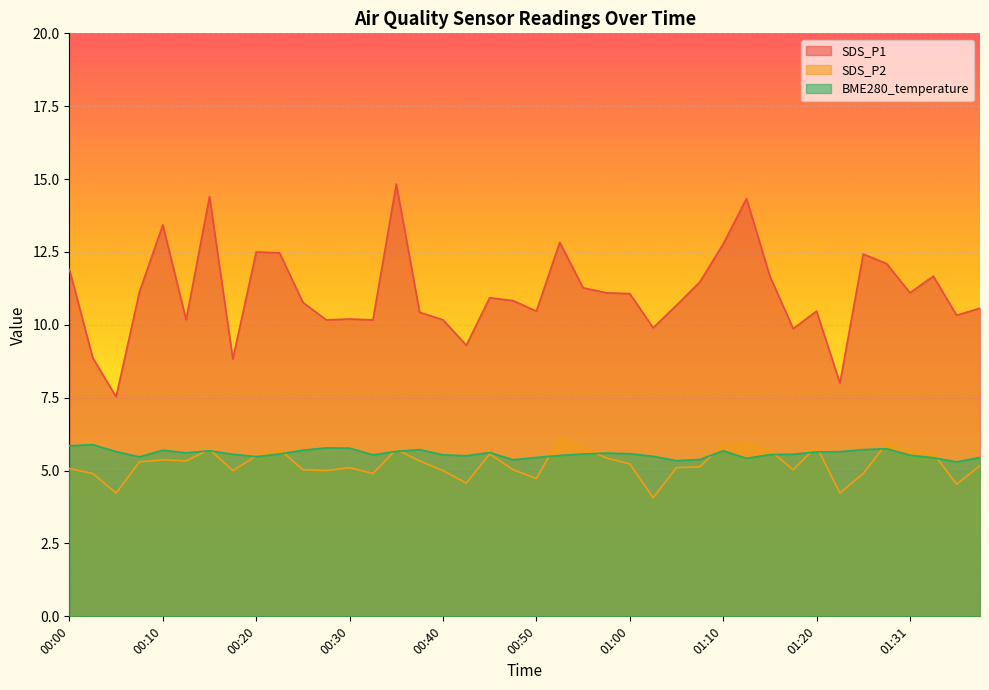

True or false: SDS_P1 and BME280_temperature intersect in this chart.

False